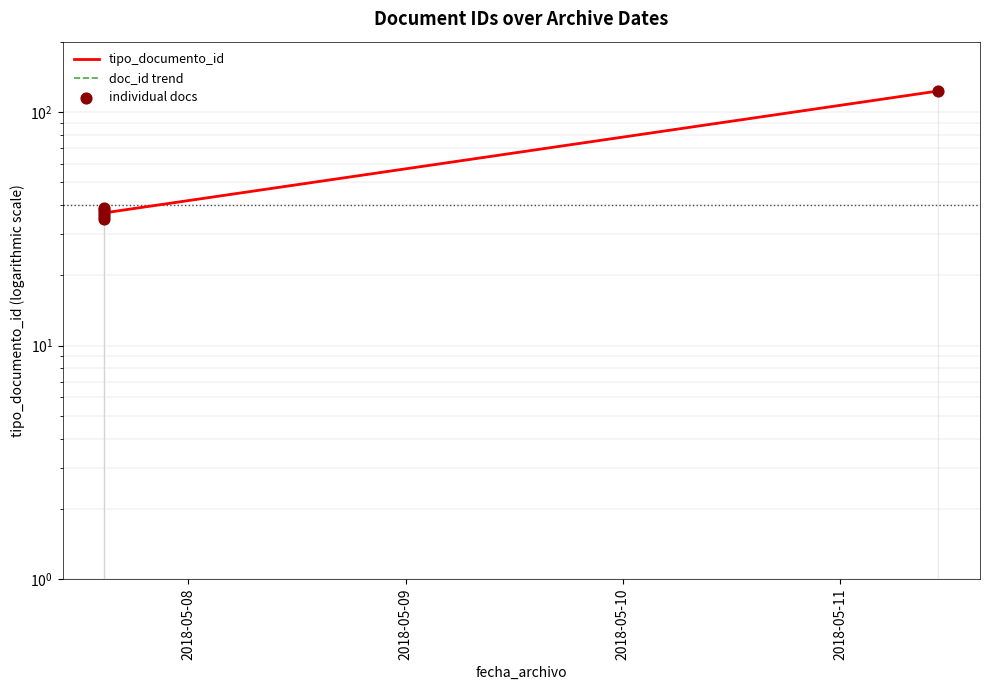

Which series has the widest spread of Y values?

tipo_documento_id